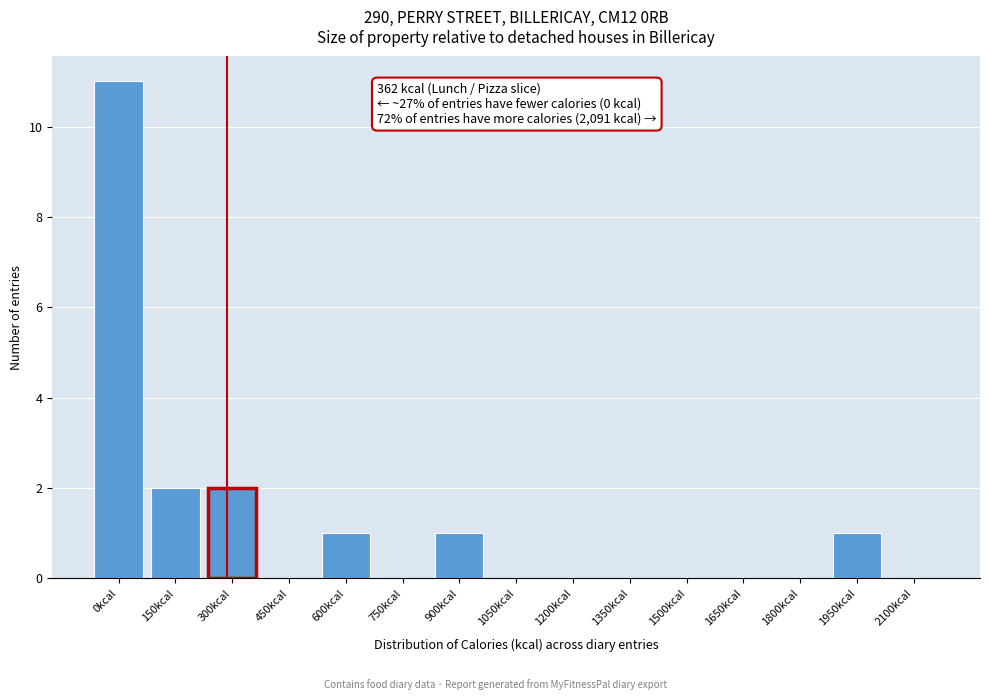

Reading right to left, what are all the values shown in this chart?

2100kcal=0	1950kcal=1	1800kcal=0	1650kcal=0	1500kcal=0	1350kcal=0	1200kcal=0	1050kcal=0	900kcal=1	750kcal=0	600kcal=1	450kcal=0	300kcal=2	150kcal=2	0kcal=11